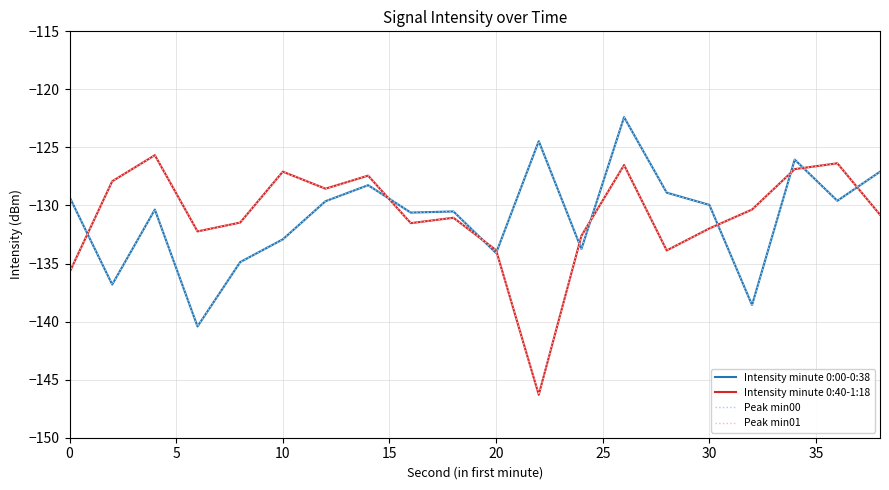

Rank the series by their maximum value, from lowest to highest.

Intensity minute 0:40-1:18, Peak min01, Intensity minute 0:00-0:38, Peak min00